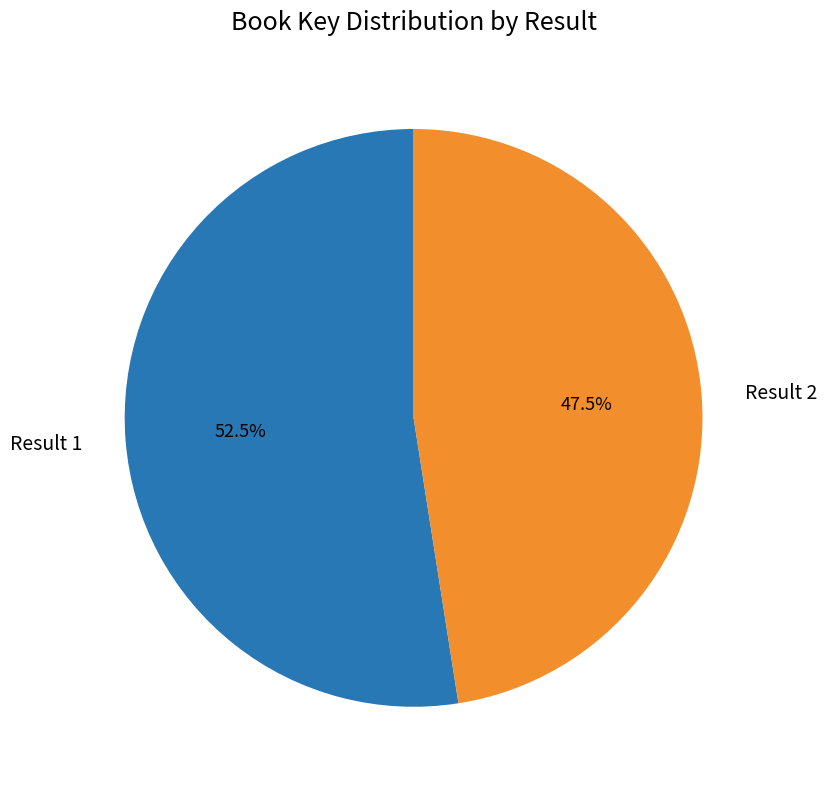

Does Result 2 account for over 50% of the chart?

No